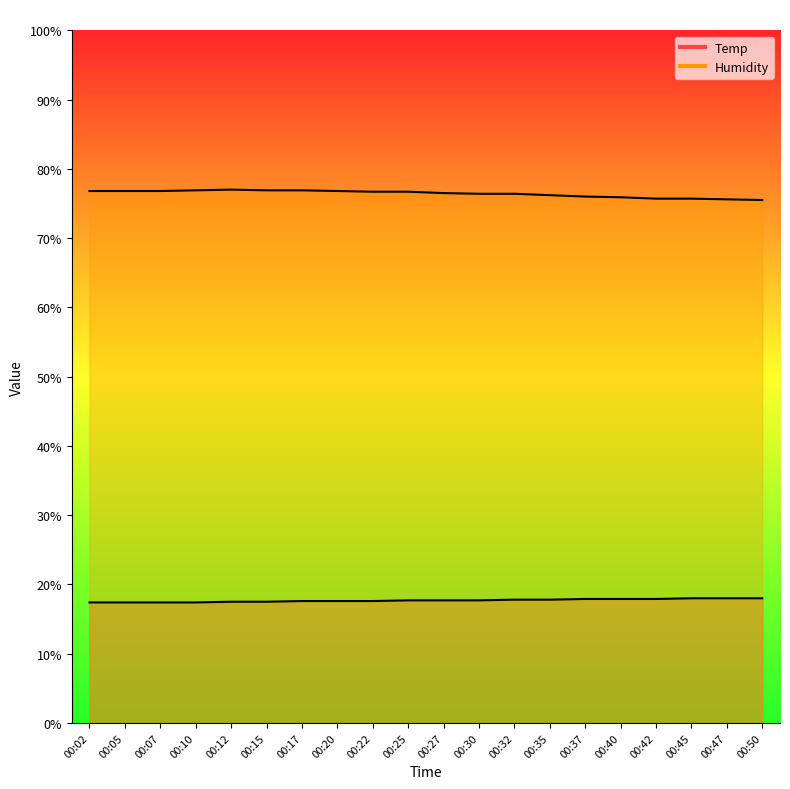

What is the value of the Humidity point at the 16th from the left?

75.9